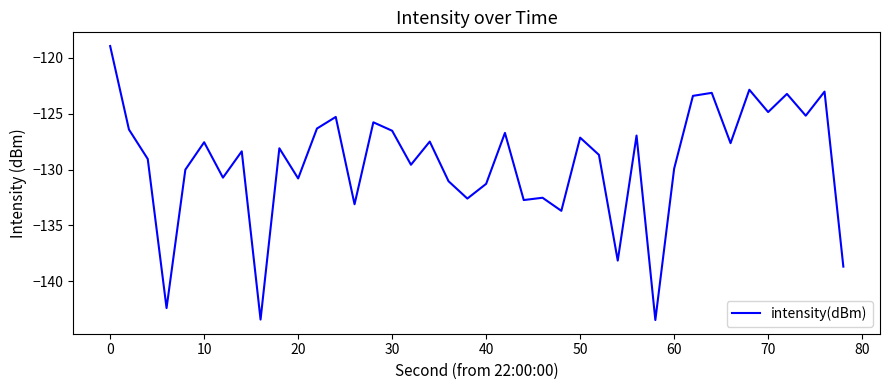

What is the smallest value displayed?

-143.5